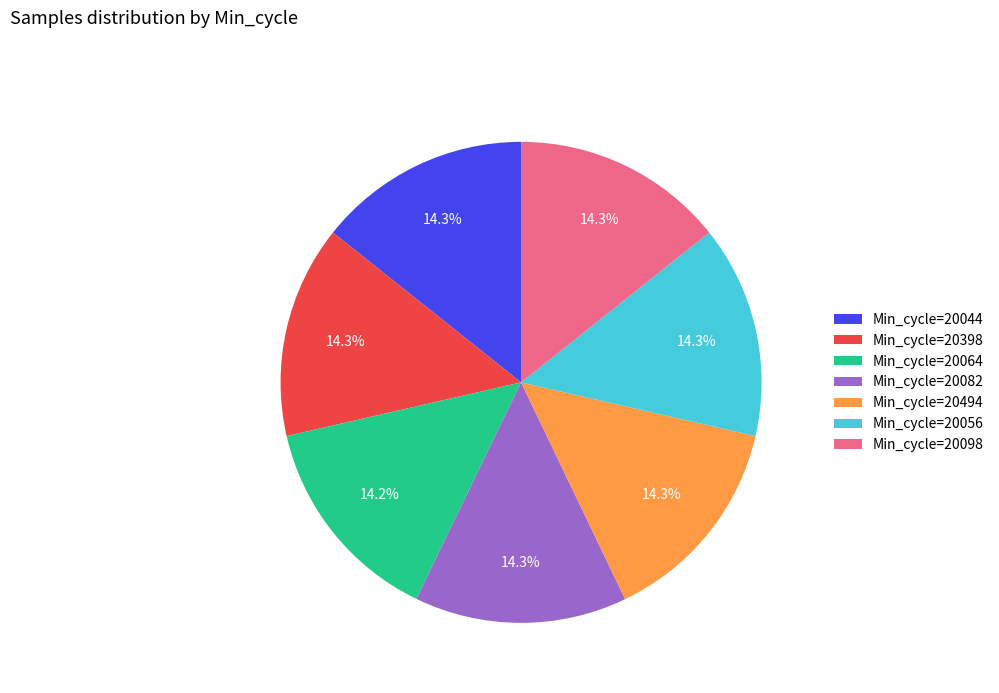

Approximately how many times larger is the value at Min_cycle=20494 compared to Min_cycle=20044?

1.0